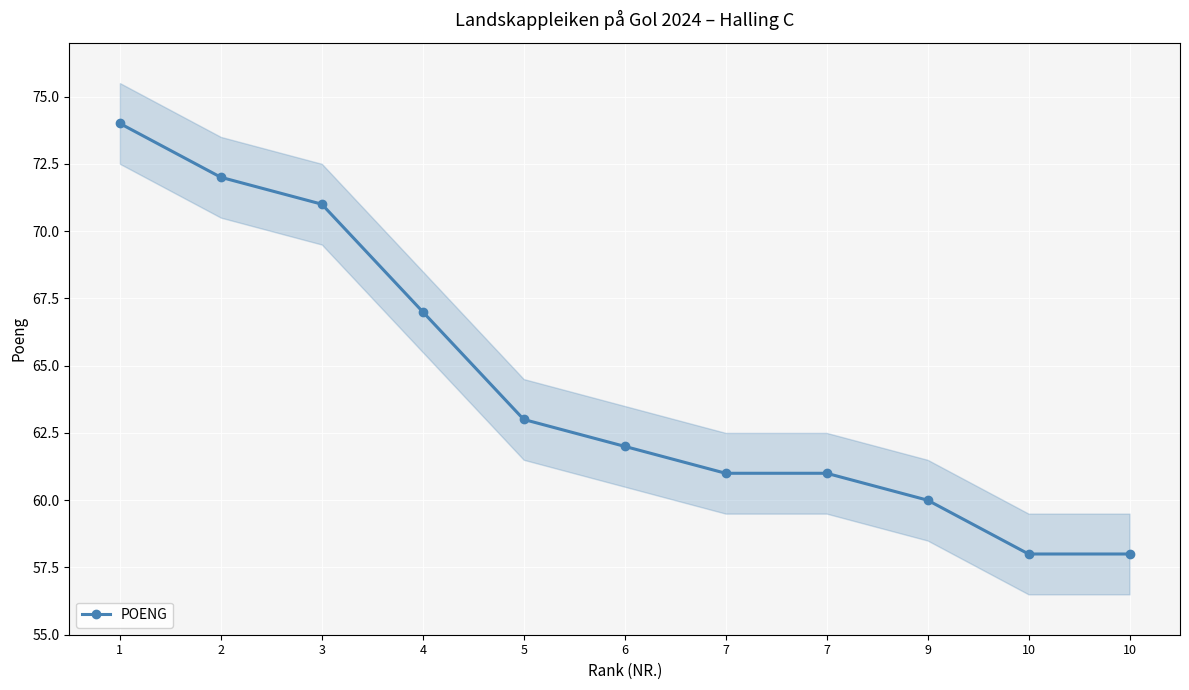

Count the number of data series in this chart.

1